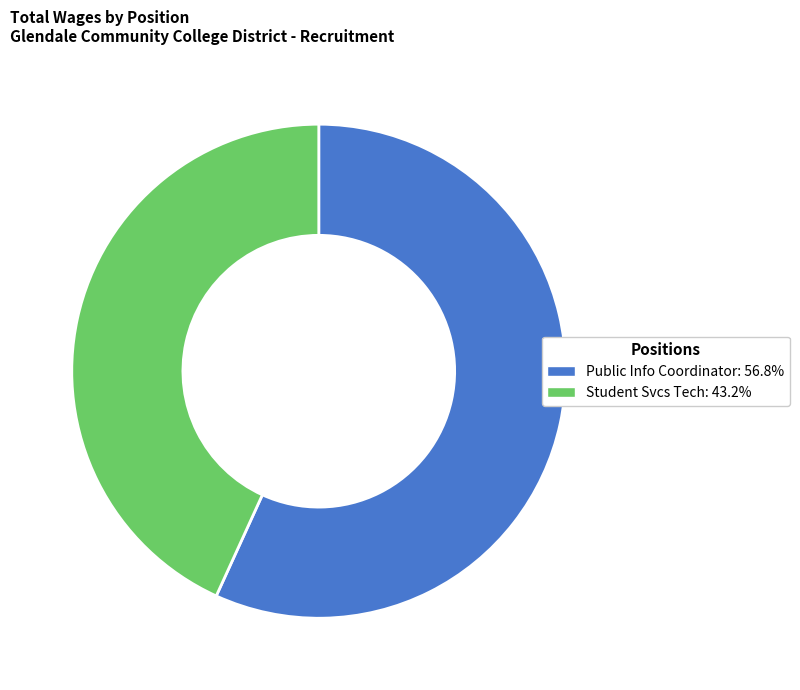

How many segments does this pie chart have?

2